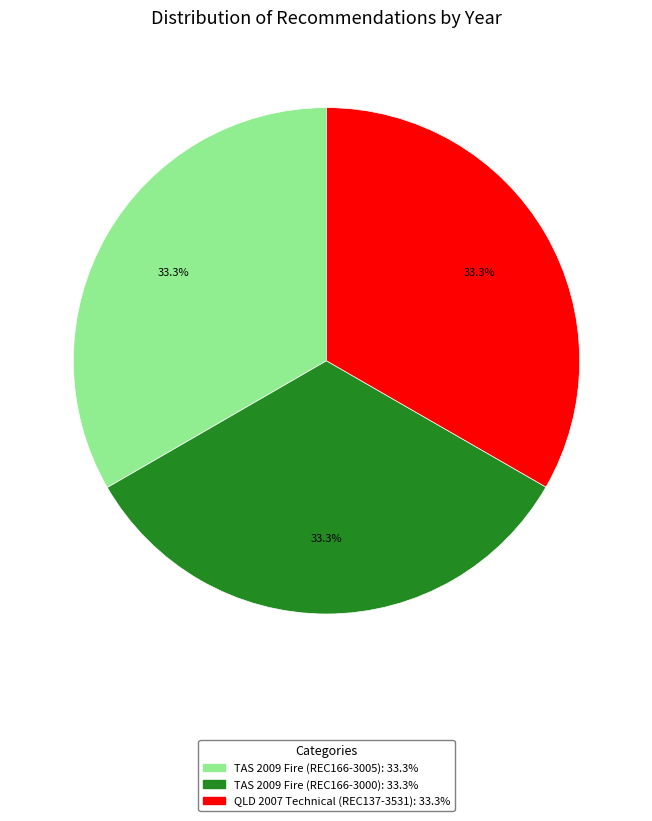

Is there a majority slice in this chart?

No